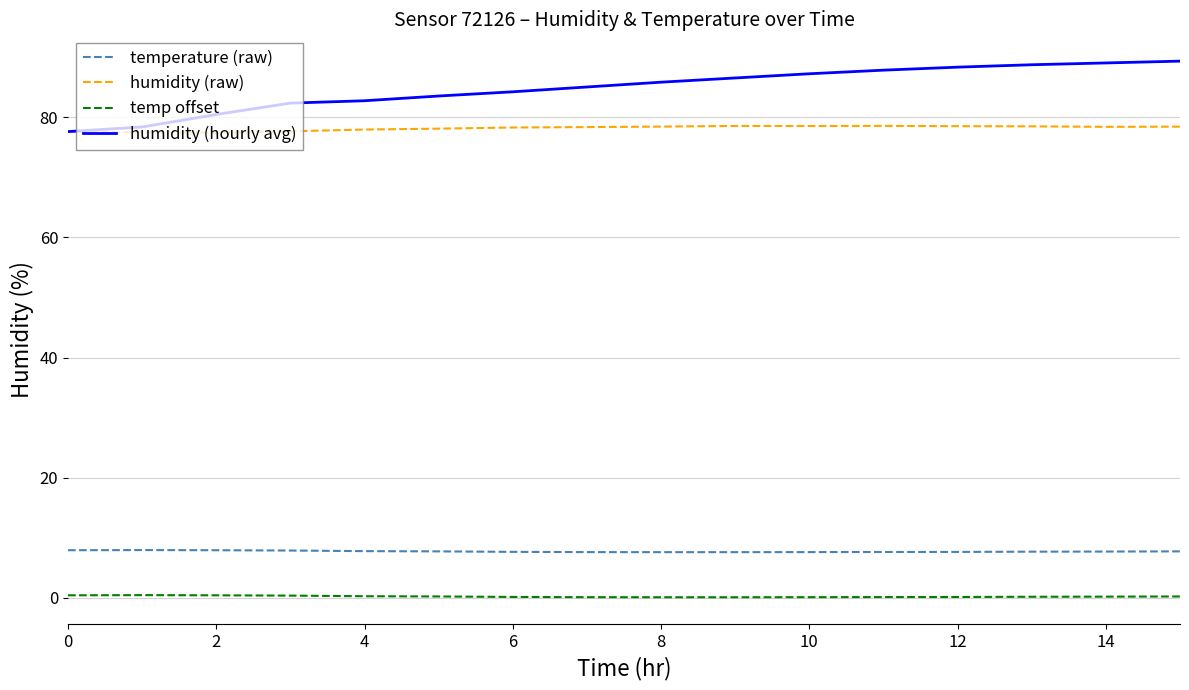

True or false: temp offset and humidity (hourly avg) cross at least once.

False